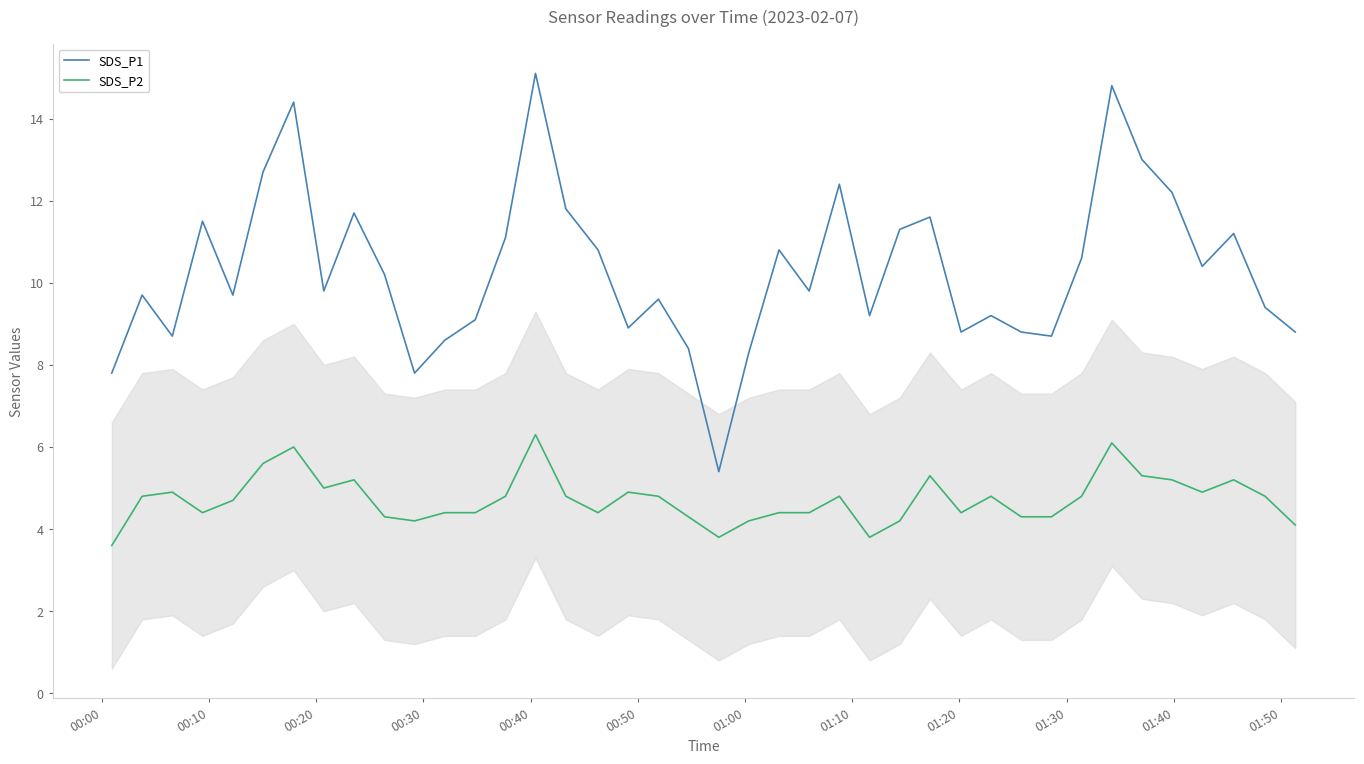

List the series in order of their overall mean, highest first.

SDS_P1, SDS_P2